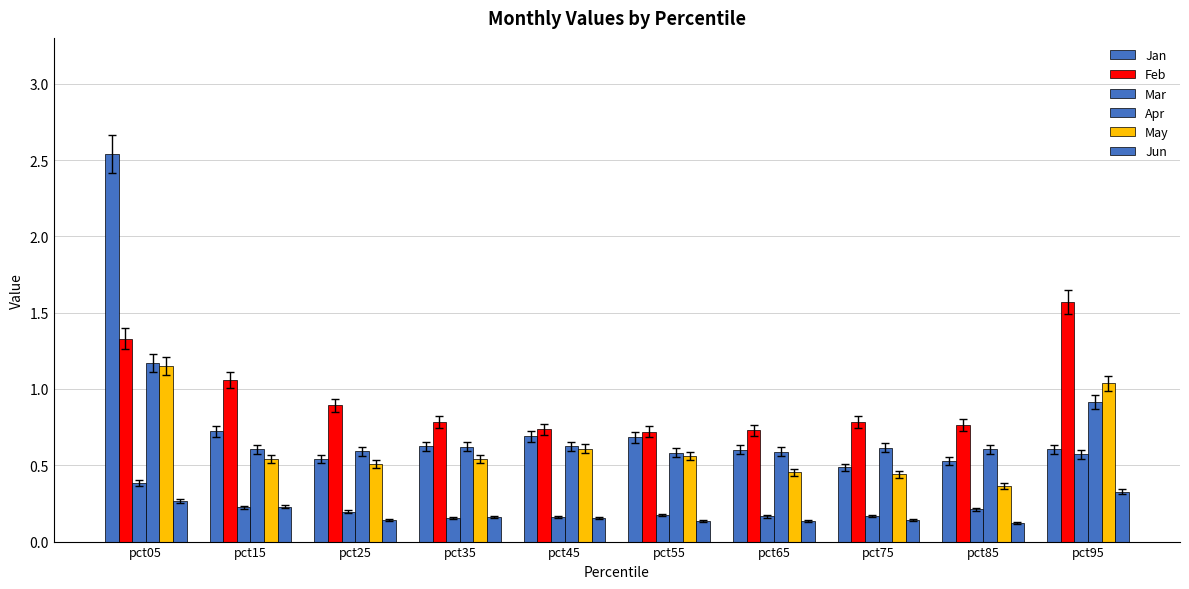

What is the difference between the maximum and second lowest values in the Jan series?

2.0